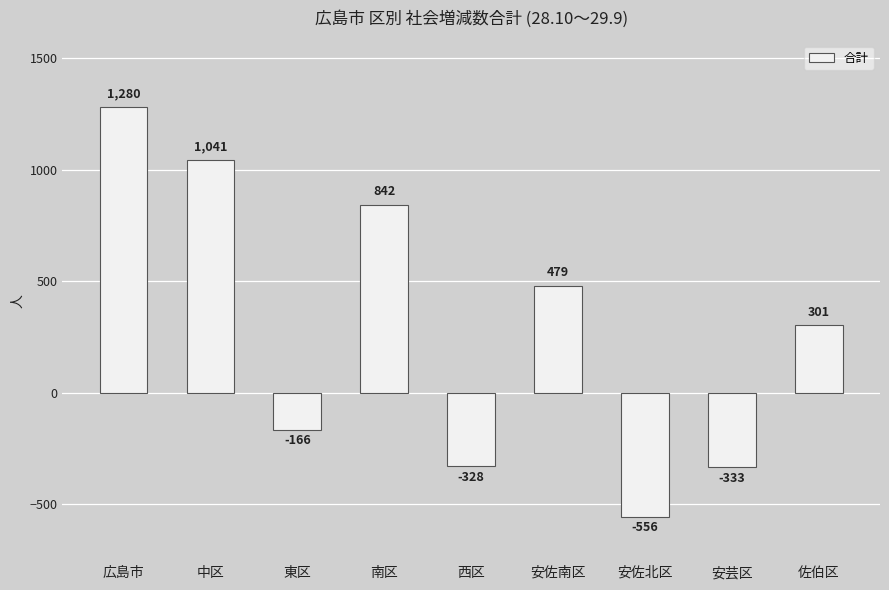

What is the greatest value displayed?

1280